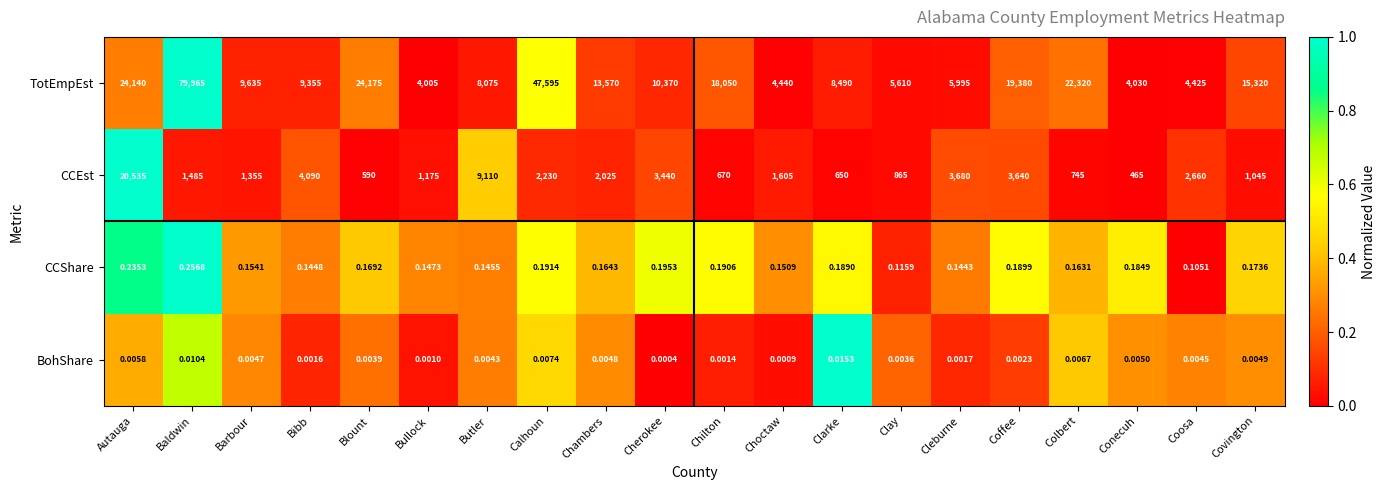

What is the difference between the highest and lowest values at Coffee?

19380.0